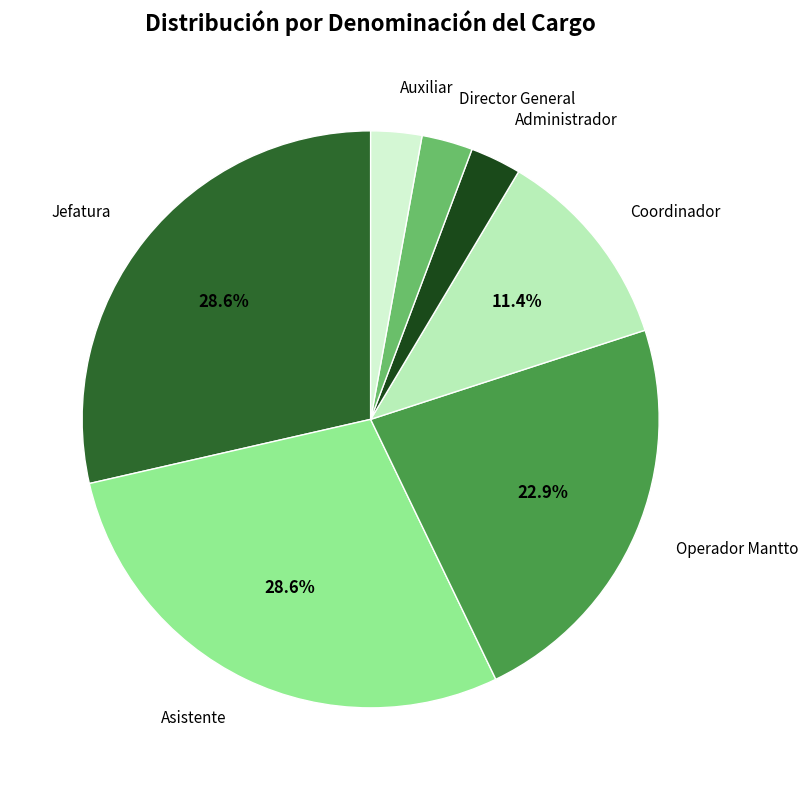

Is there a majority slice in this chart?

No